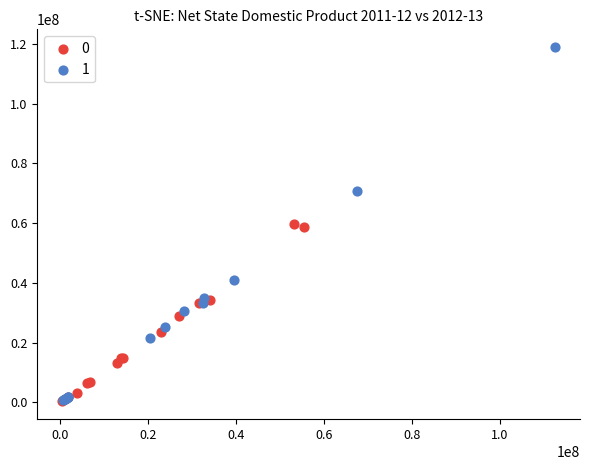

Which series has the widest spread of Y values?

1